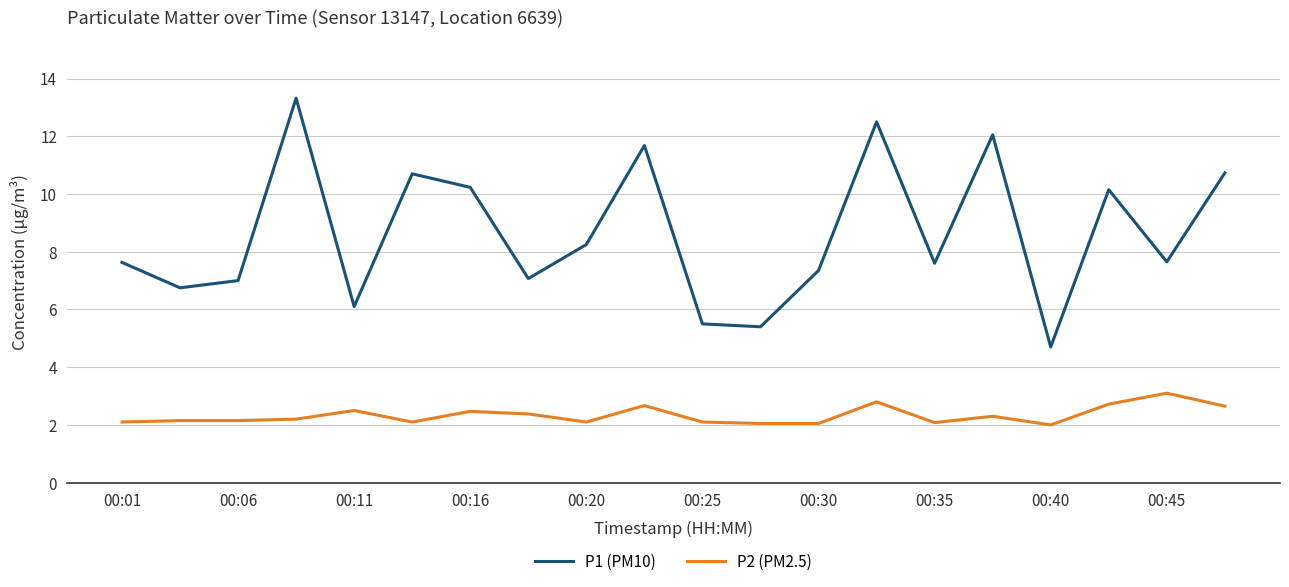

Which series has the largest range (max minus min)?

P1 (PM10)